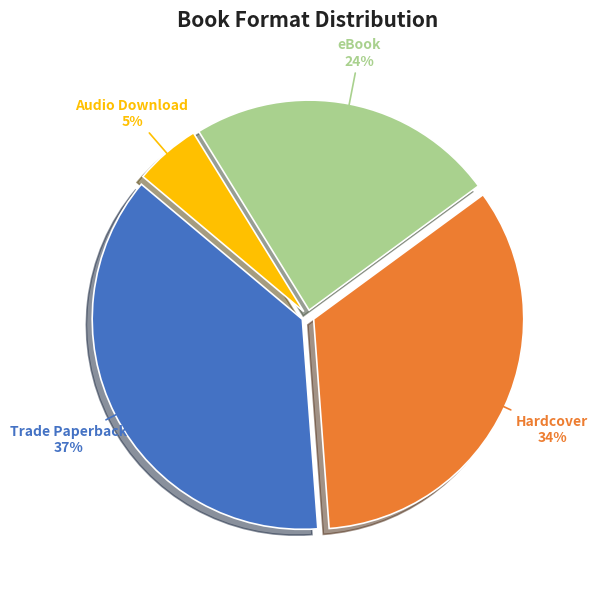

Which category has the biggest portion of the pie?

Trade Paperback